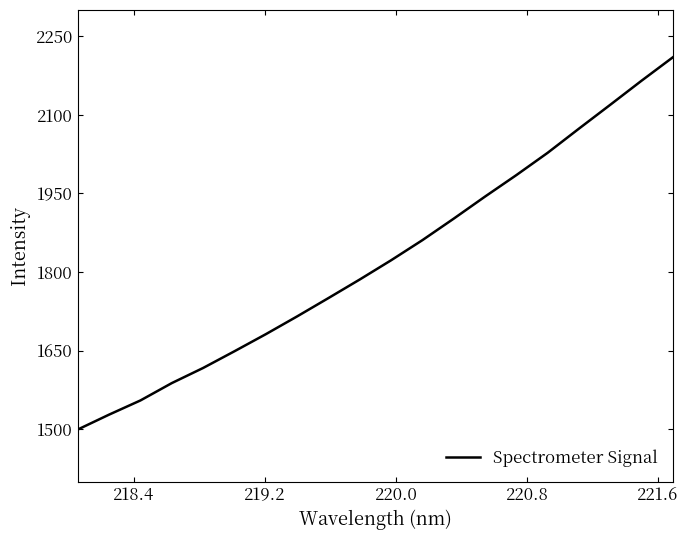

What is the minimum value shown in the chart?

1499.5